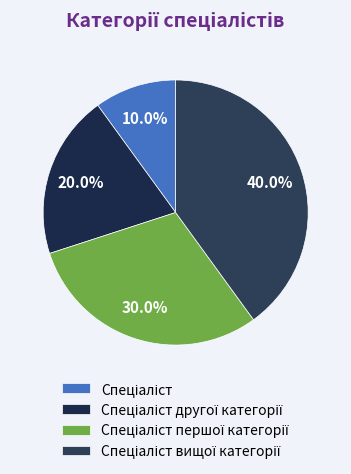

Count the number of slices in the pie.

4